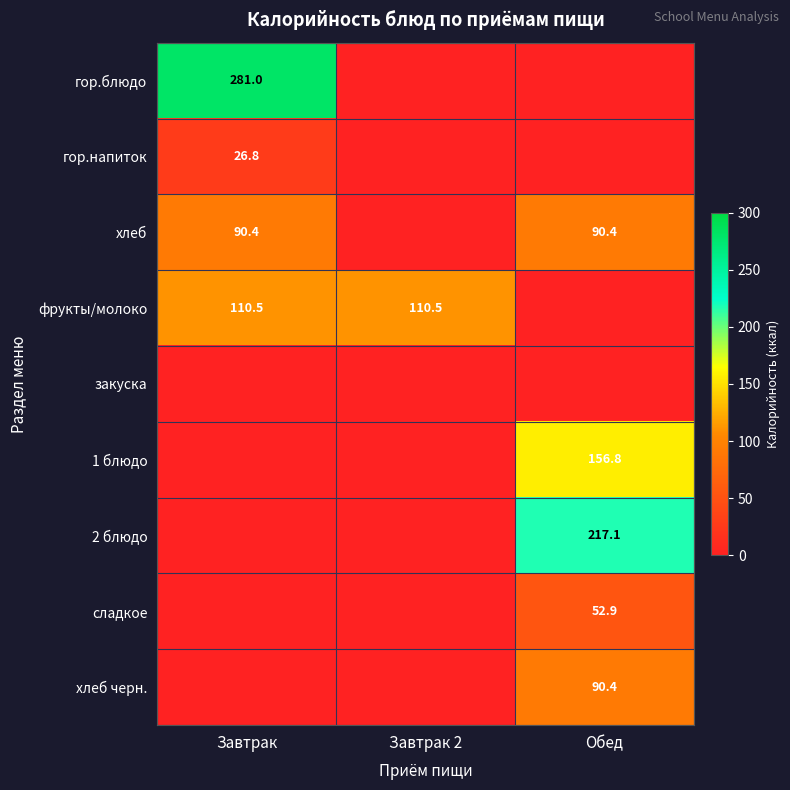

True or false: 2 блюдо has a value of 305.2 at Обед.

False